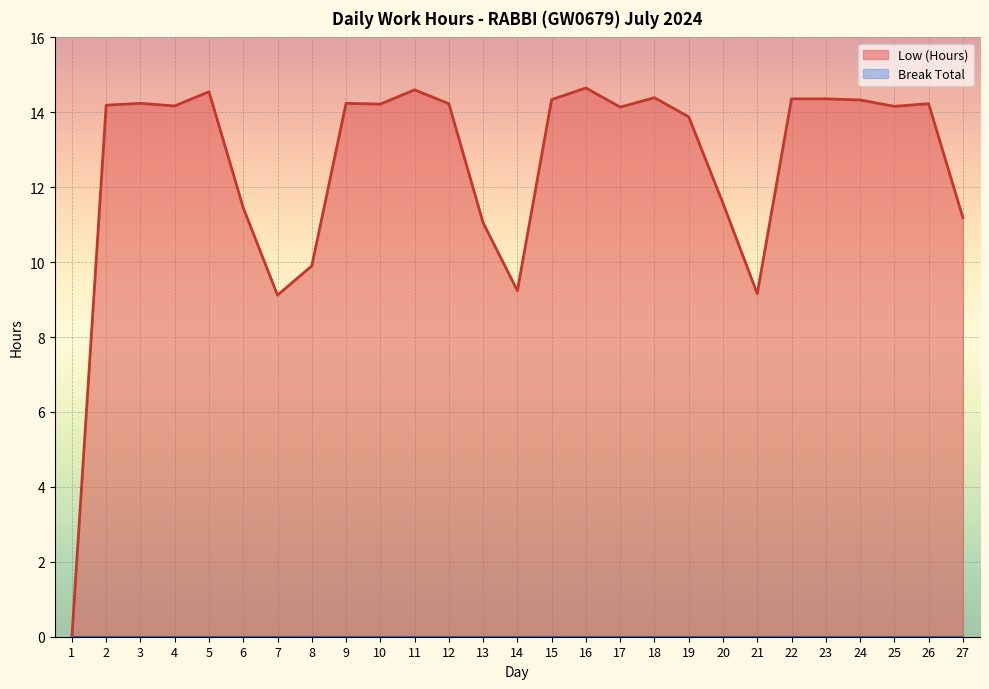

The value at 5 is 6.9. True or false?

False